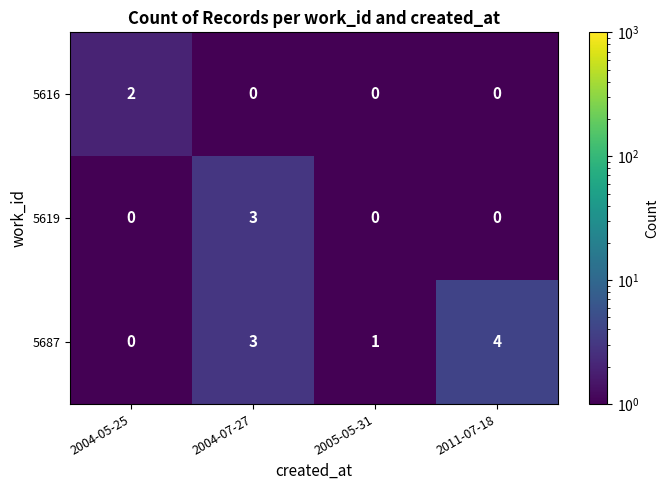

The 5687 series shows 1 at 2011-07-18. True or false?

False